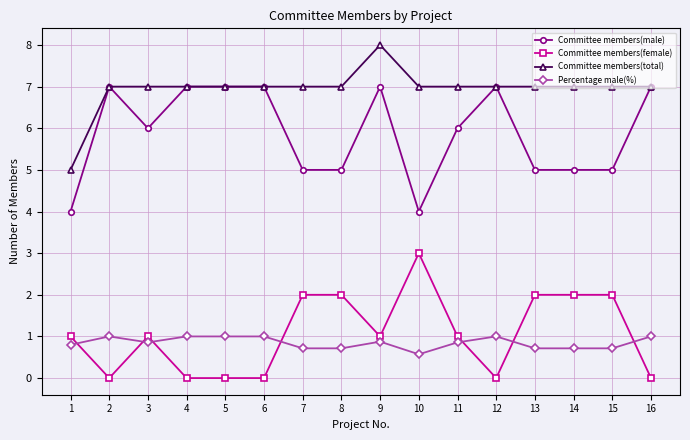

At which category is the sum across all series the highest?

9